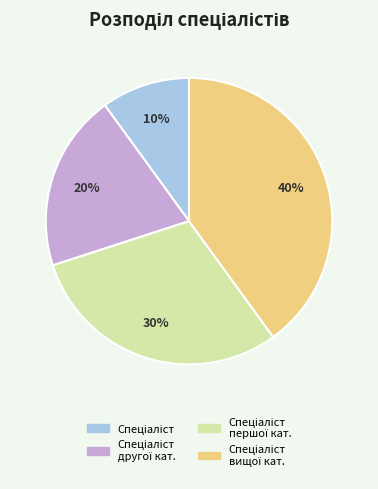

Is there a majority slice in this chart?

No